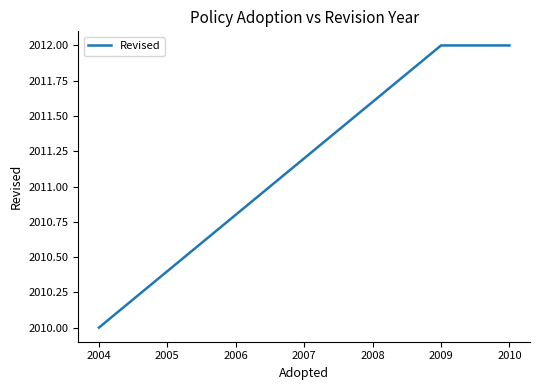

True or false: there are more than 0 points higher than both neighbors.

False